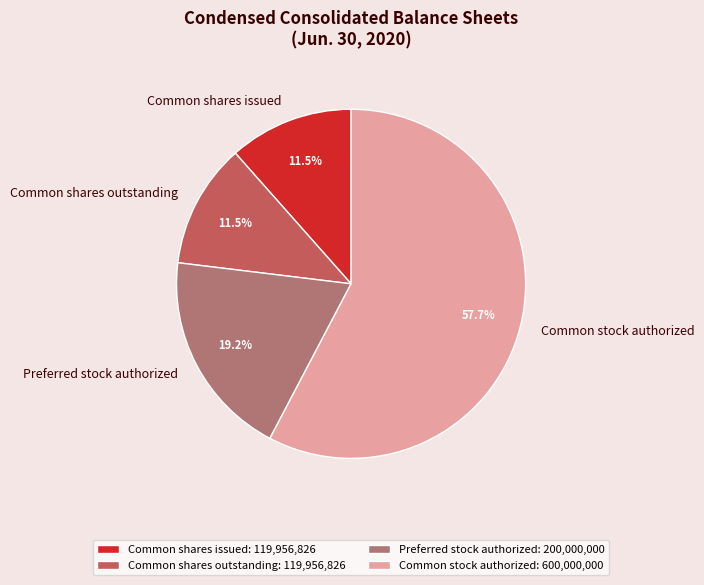

Does Common stock authorized account for over 50% of the chart?

Yes